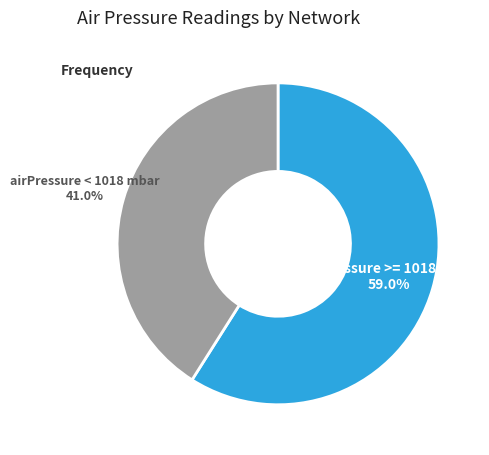

Rank the categories by value from highest to lowest.

airPressure >= 1018 mbar, airPressure < 1018 mbar